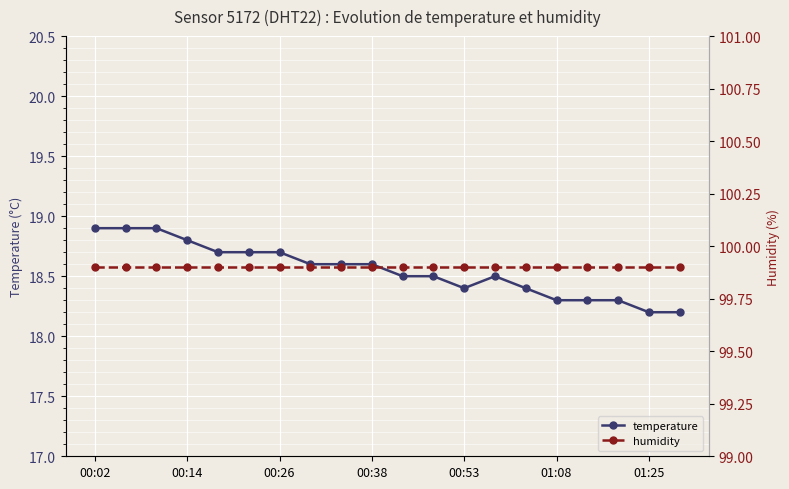

What is the maximum value for temperature?

18.9